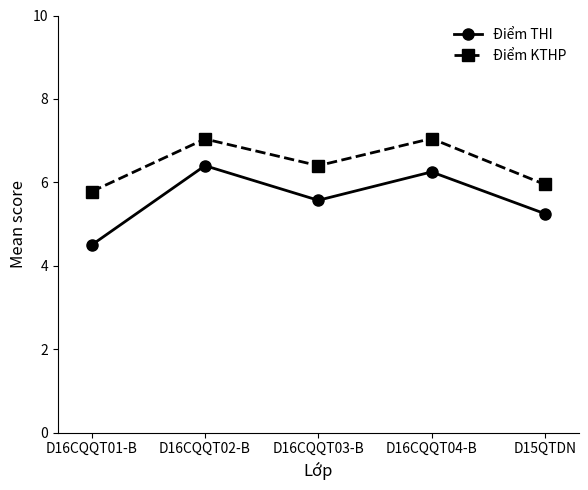

At D16CQQT04-B, list the series in order from largest to smallest.

Điểm KTHP, Điểm THI